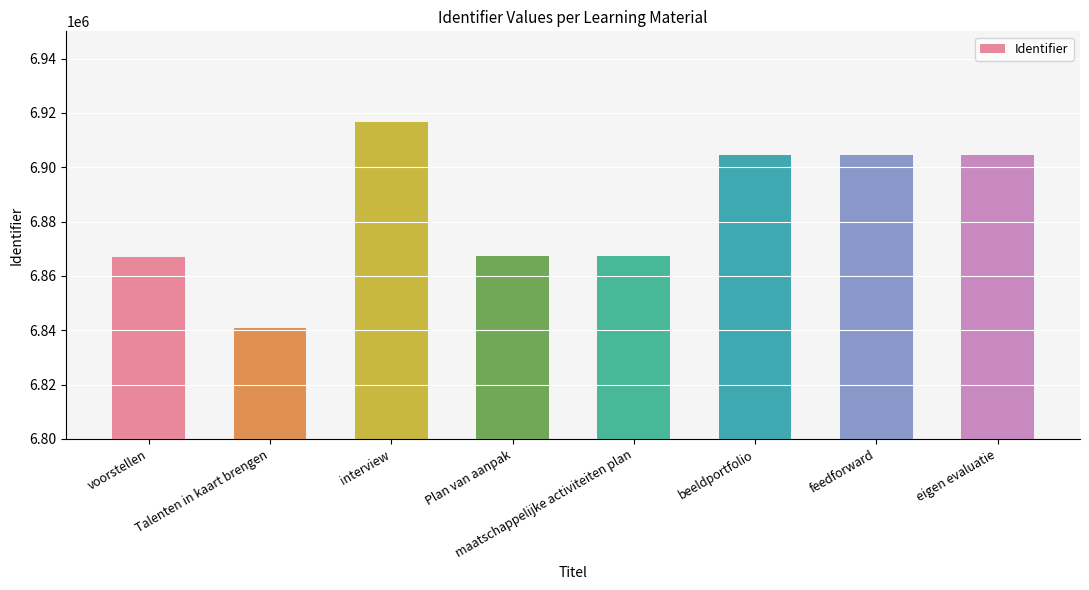

What position from the left is interview?

3